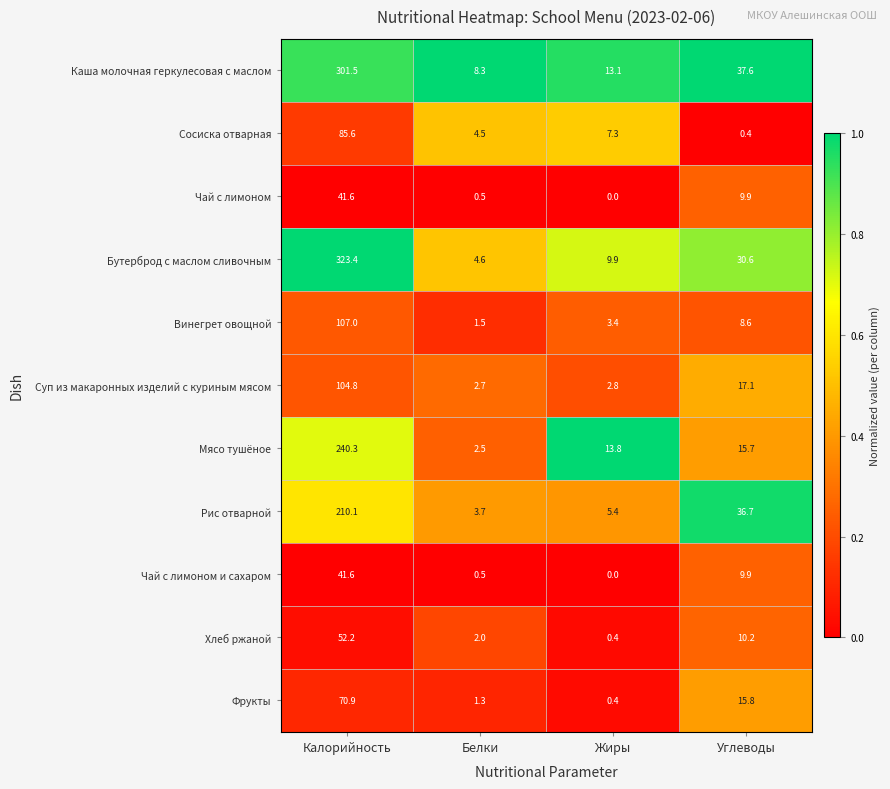

Which series has the widest spread of values?

Бутерброд с маслом сливочным